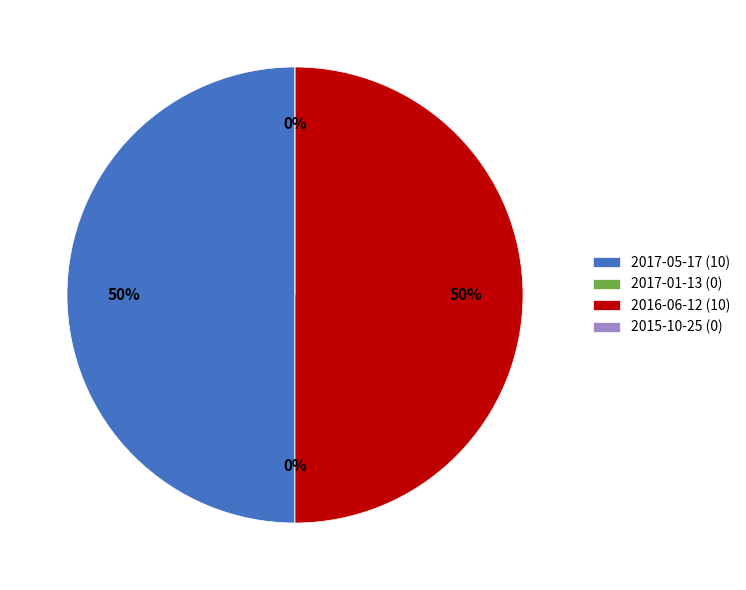

Is there any slice that represents more than half of the pie?

No